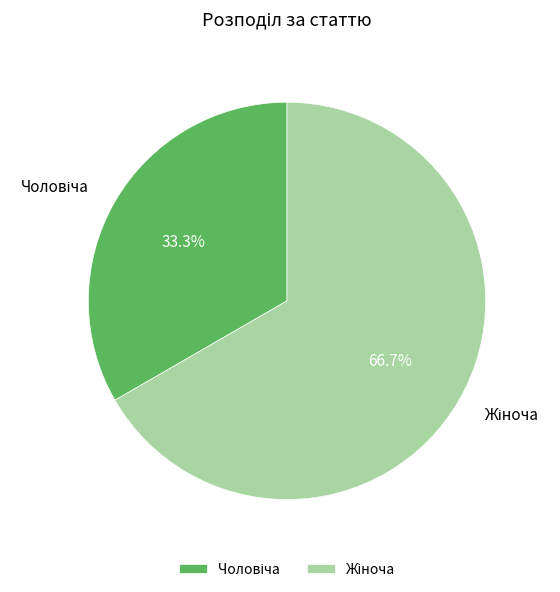

Does any single category account for the majority?

Yes